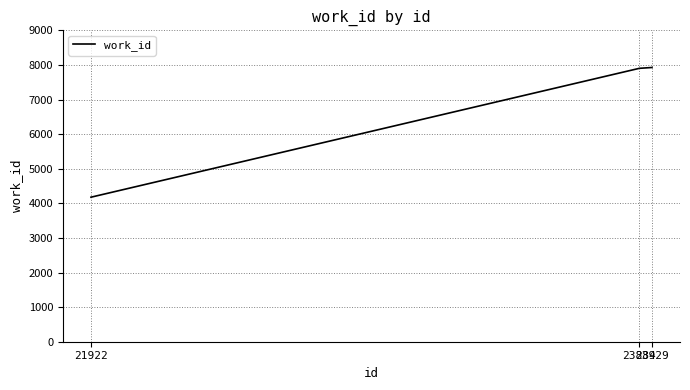

Read the value at 21922, to the nearest 100.

4200